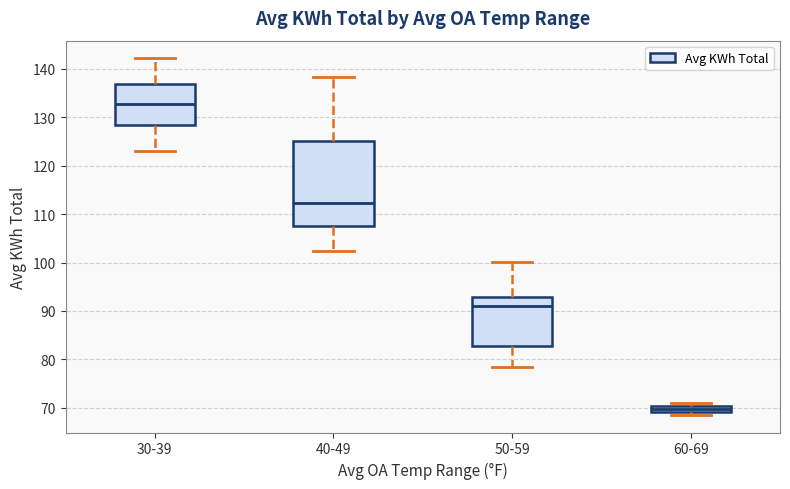

Where does the lower whisker of the box for 40-49 end on the y-axis? The values are not printed on the chart, so give them approximately, as read against the axis.

102